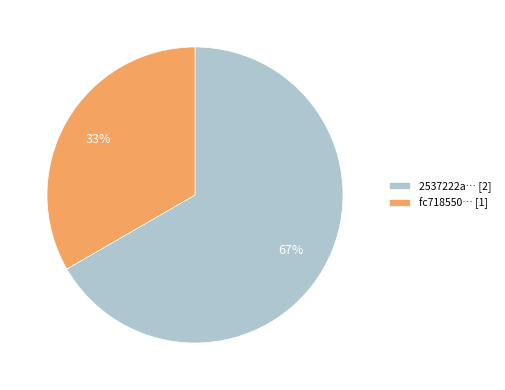

Is there any slice that represents more than half of the pie?

Yes